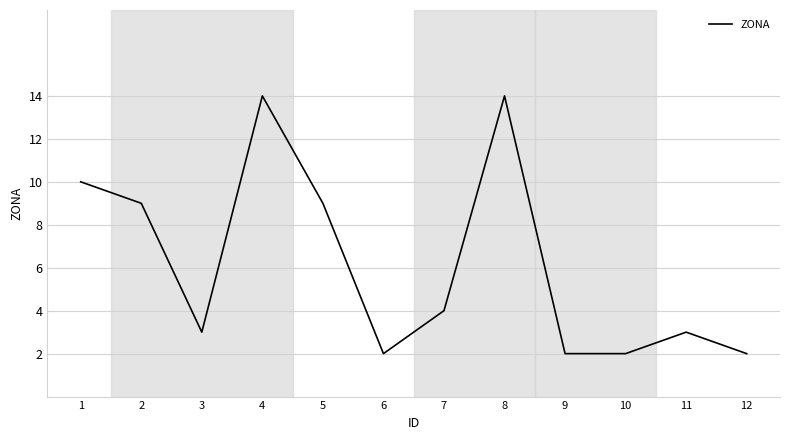

What is the difference between the values at 11 and 1?

7